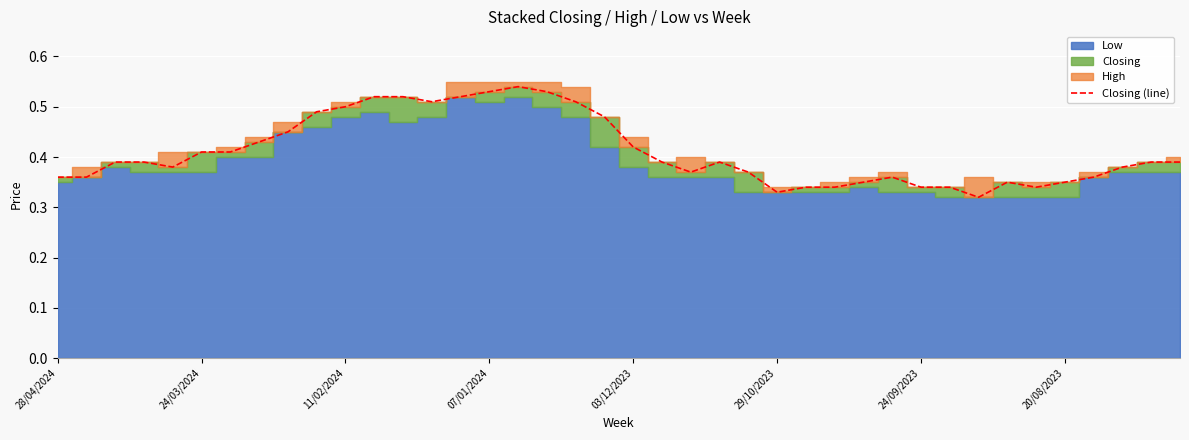

Is it true that Closing (line) equals 0.6 at 03/12/2023?

False